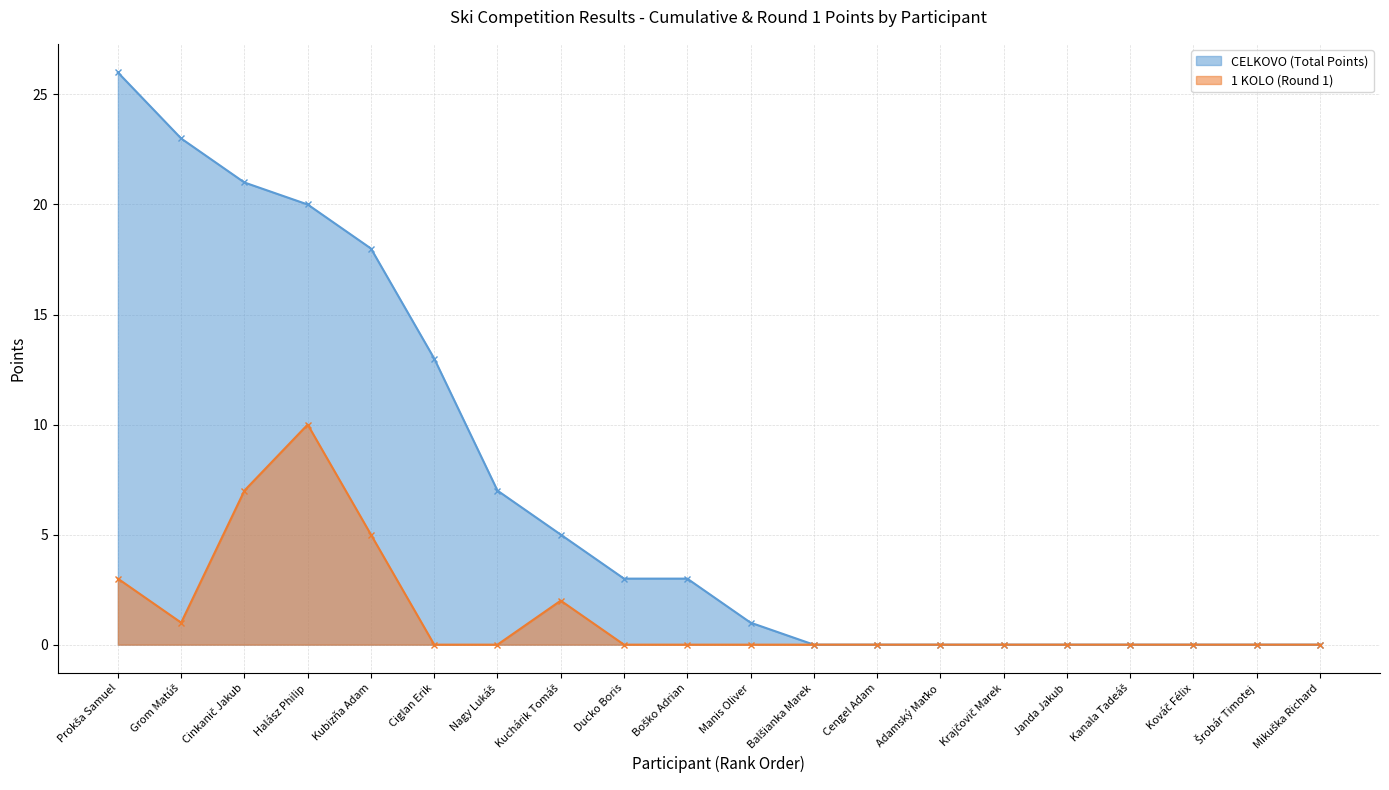

What are all the series names shown in the legend?

CELKOVO (Total Points), 1 KOLO (Round 1)